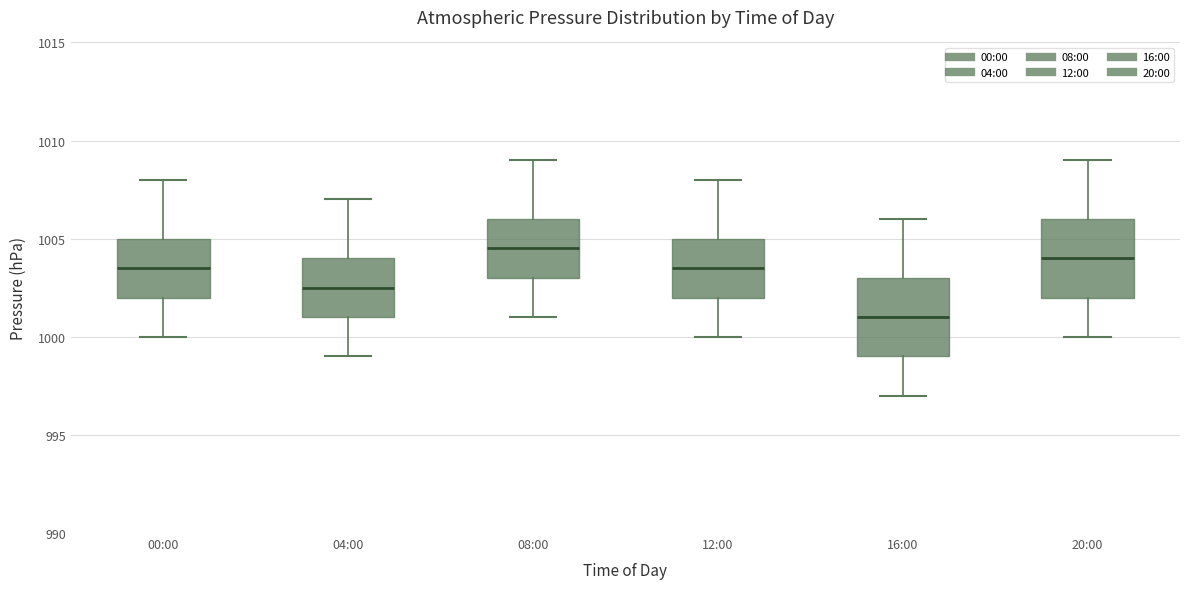

Which box has the lowest median line?

16:00